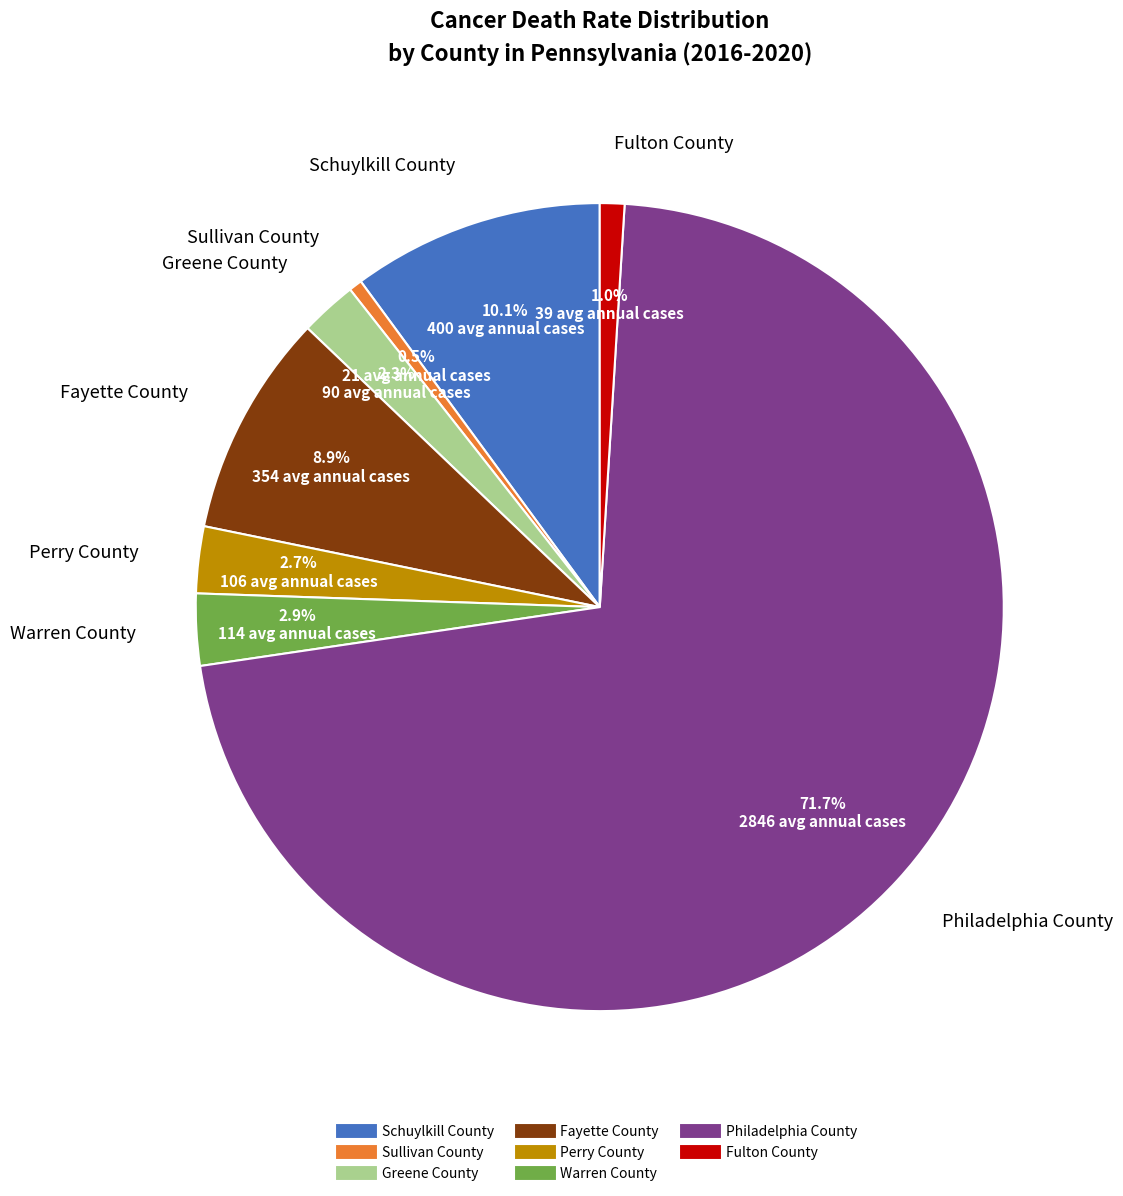

Between Schuylkill County and Sullivan County, which is larger?

Schuylkill County